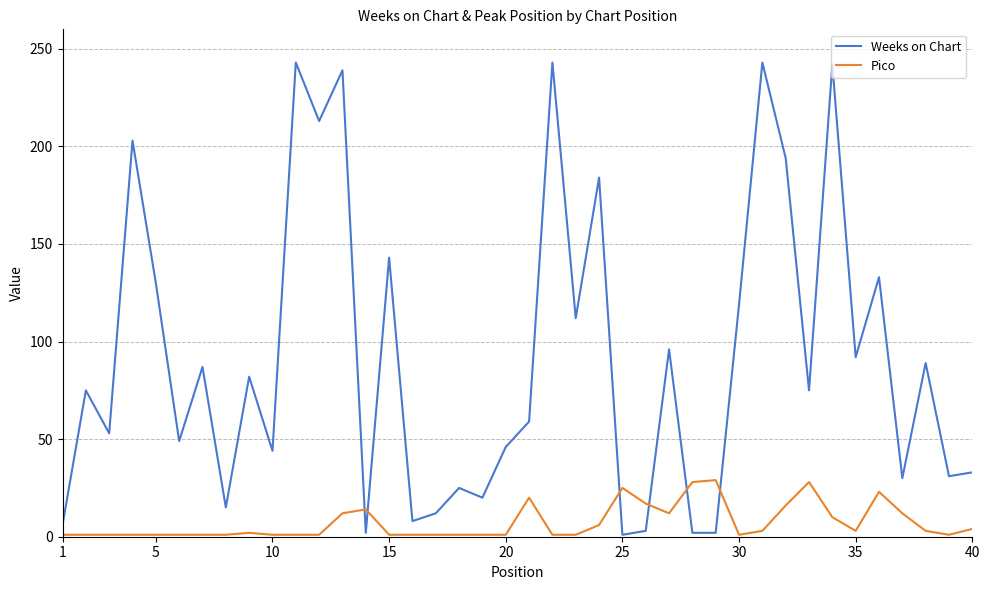

List the series in order of their overall mean, lowest first.

Pico, Weeks on Chart